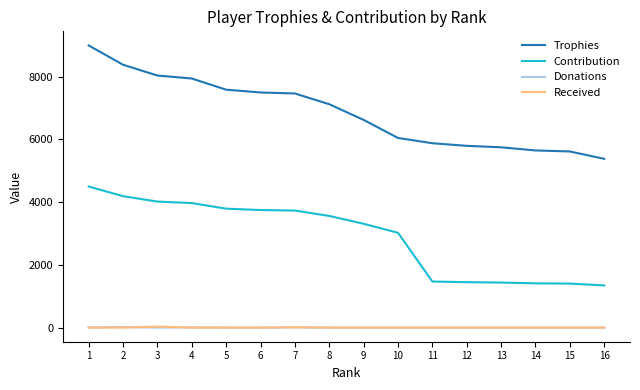

Which series has the largest total across all categories?

Trophies